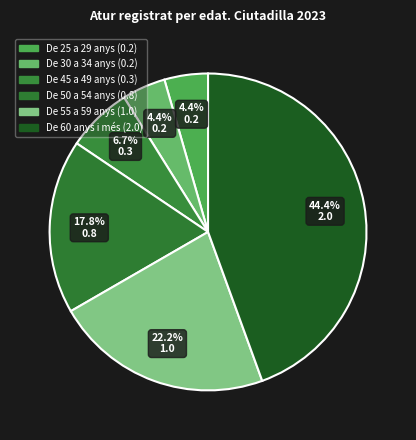

Does any single category account for the majority?

No